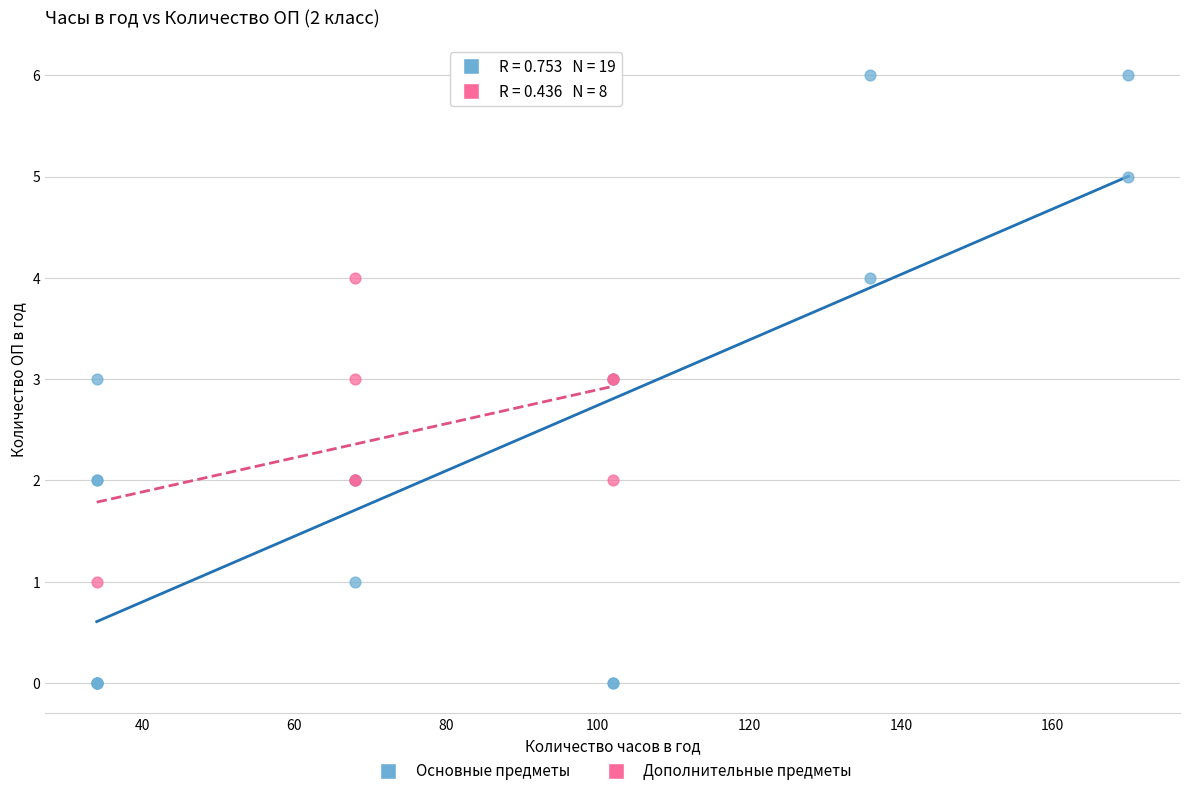

Which series has the largest Y range (max minus min)?

Основные предметы